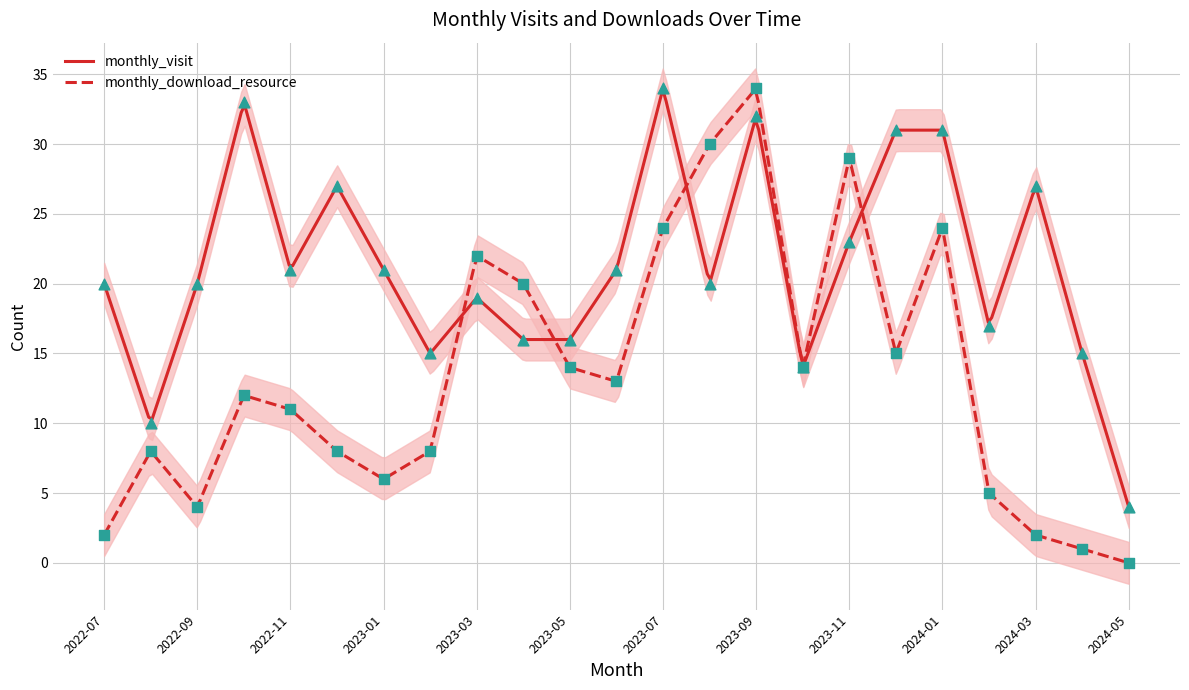

At which category is the sum across all series the highest?

2023-09